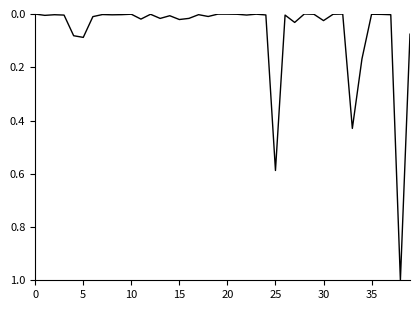

What is the greatest value displayed?

1.0